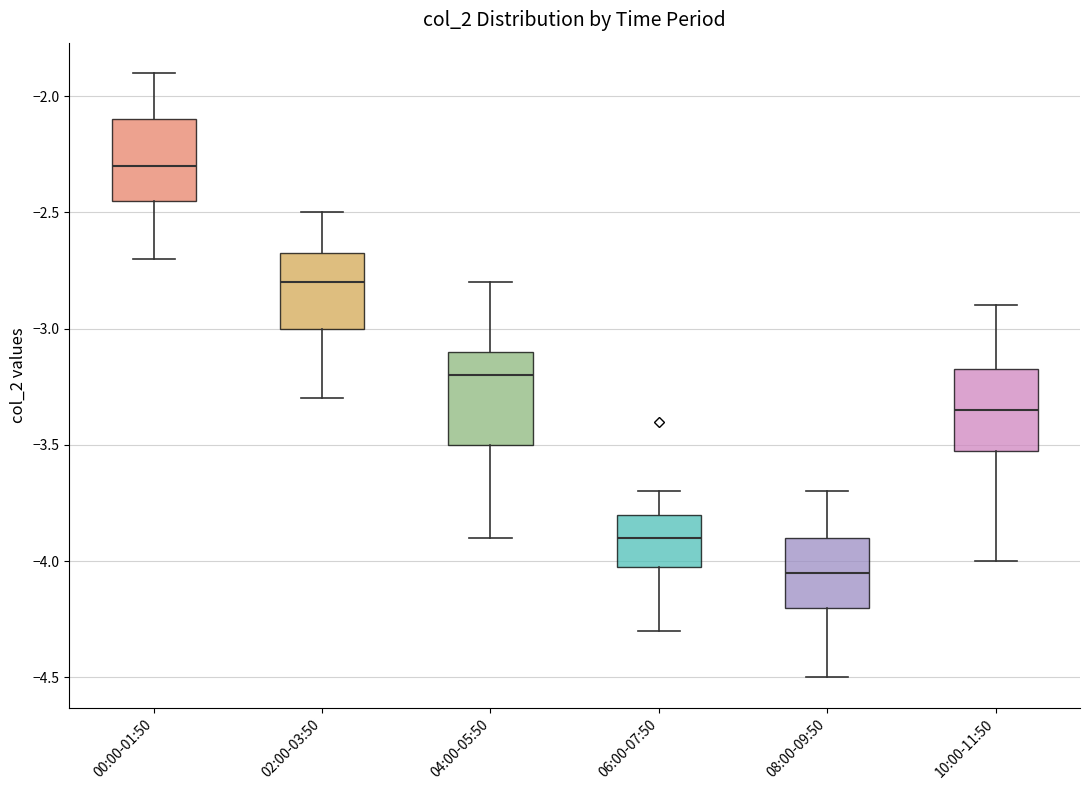

Reading left to right, read every box against the y-axis: the position of its median line, the range the box covers, and the ends of its whiskers. The values are not printed on the chart, so give them approximately, as read against the axis.

00:00-01:50: median -2.30, box -2.45 to -2.10, whiskers -2.70 to -1.90
02:00-03:50: median -2.80, box -3.00 to -2.65, whiskers -3.30 to -2.50
04:00-05:50: median -3.20, box -3.50 to -3.10, whiskers -3.90 to -2.80
06:00-07:50: median -3.90, box -4.00 to -3.80, whiskers -4.30 to -3.70
08:00-09:50: median -4.05, box -4.20 to -3.90, whiskers -4.50 to -3.70
10:00-11:50: median -3.35, box -3.50 to -3.15, whiskers -4.00 to -2.90